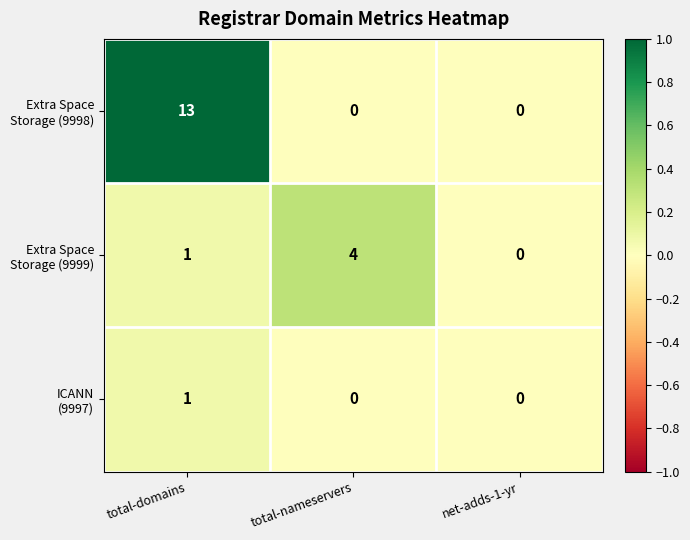

What is the spread (max minus min) of values at total-nameservers?

4